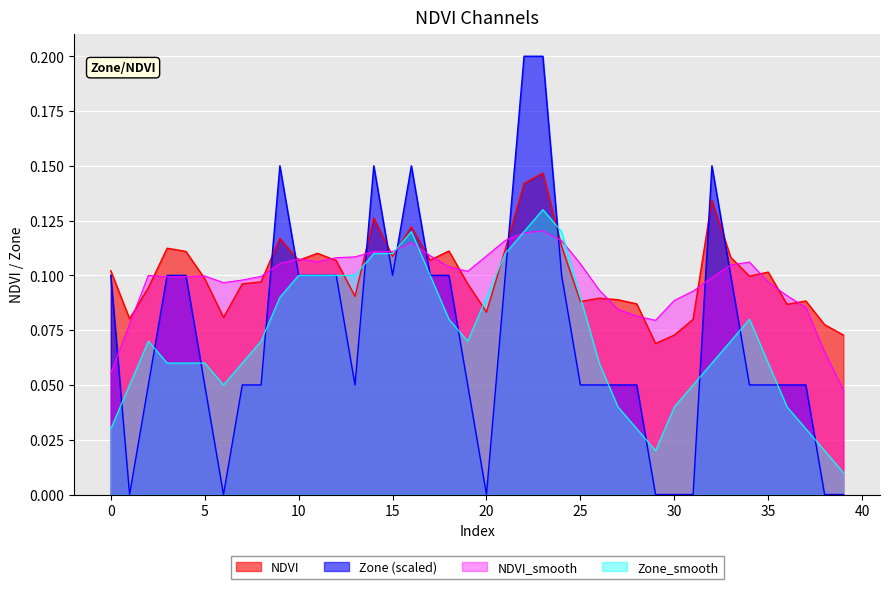

Read the NDVI value at 11.

0.1